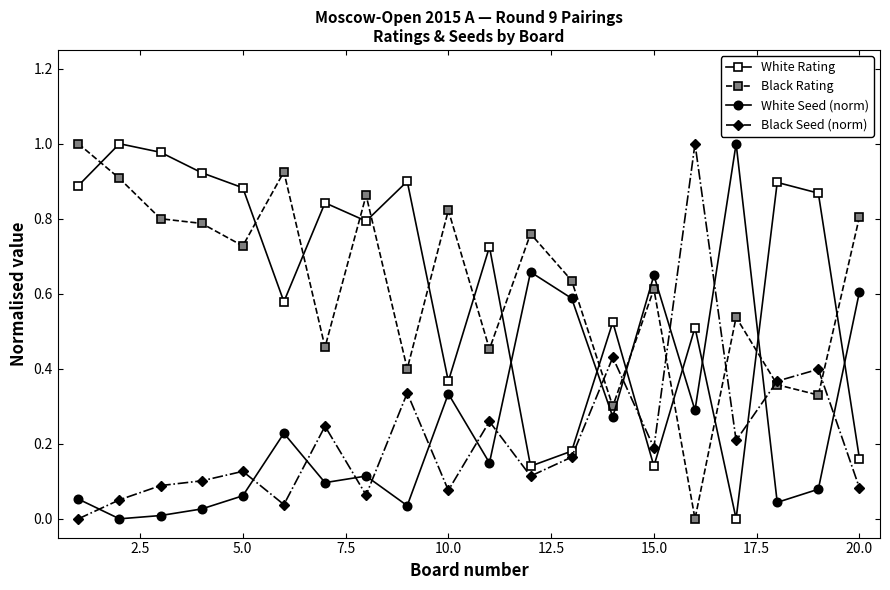

Which series ends up on top after the final intersection of Black Seed (norm) and White Rating?

White Rating